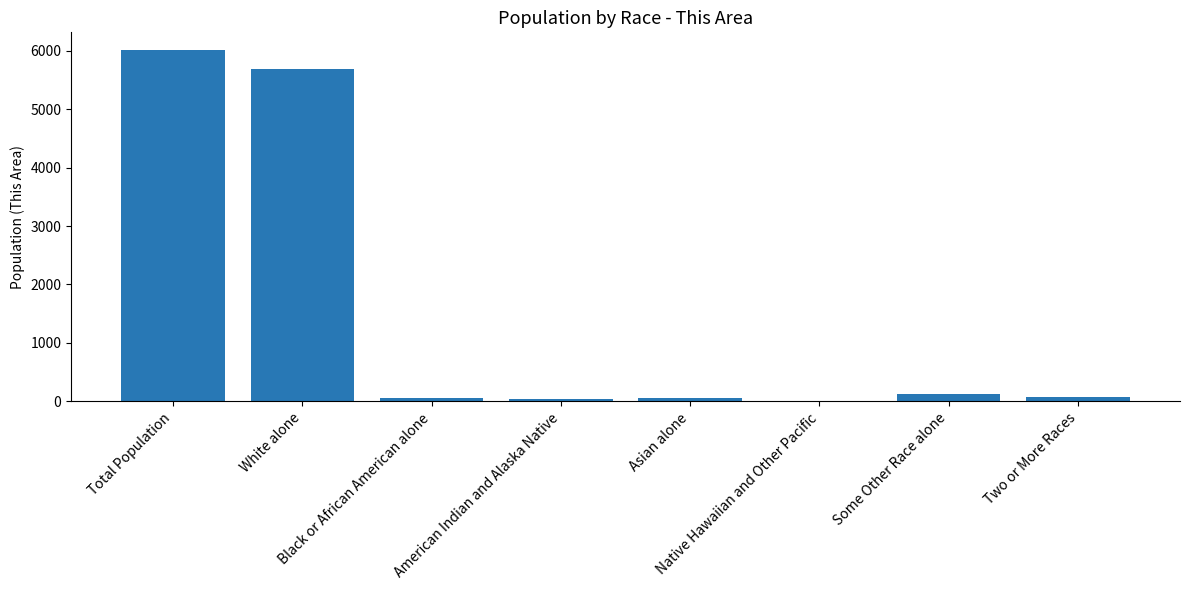

Where is the data nearest to the value 3006?

White alone